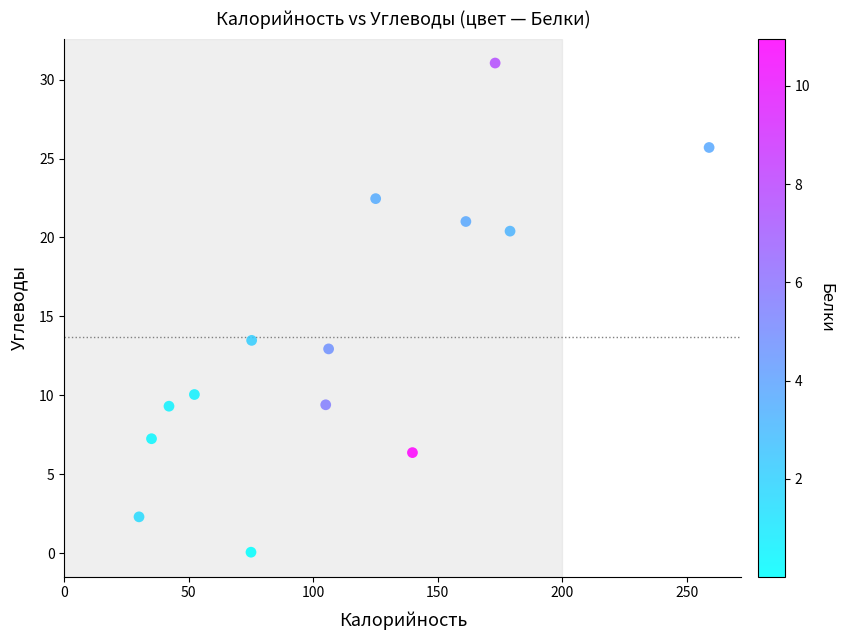

What Y value in the scatter plot is closest to 15?

13.5